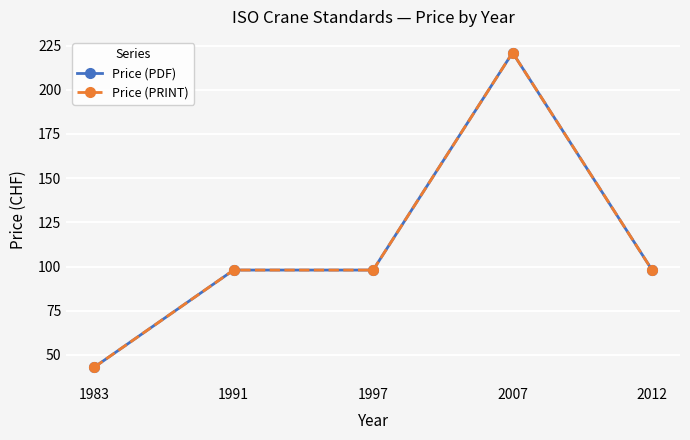

The value of Price (PDF) at 1997 is 59. True or false?

False